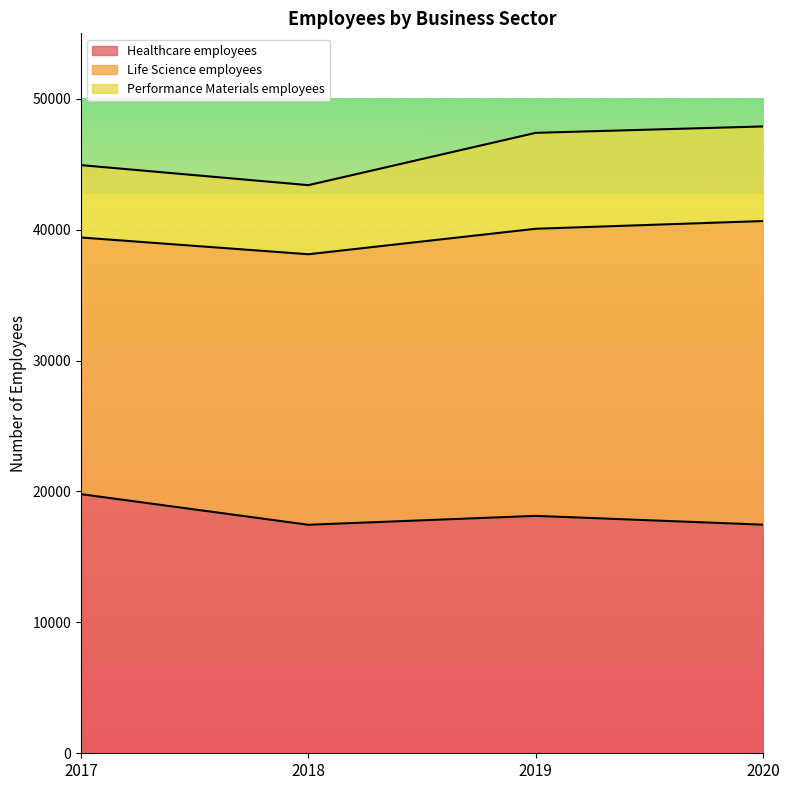

How many lines are shown in the chart?

3